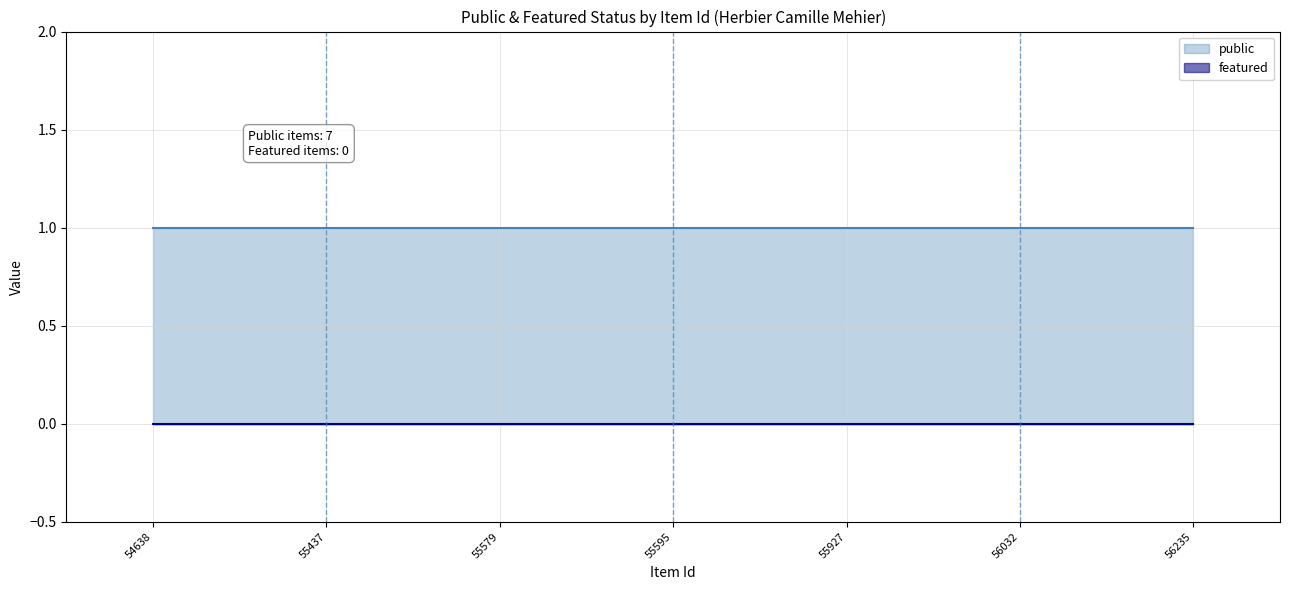

How many data points does each series have?

7